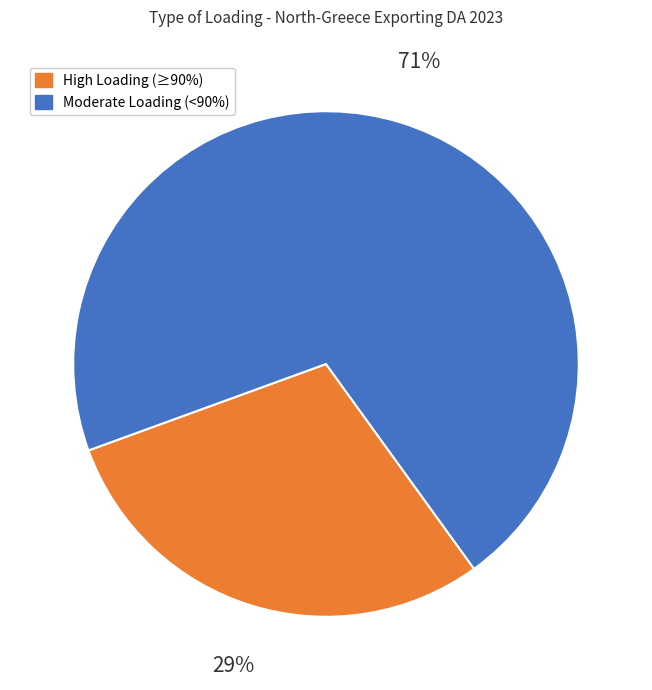

To the nearest percent, what is the average slice percentage?

50%